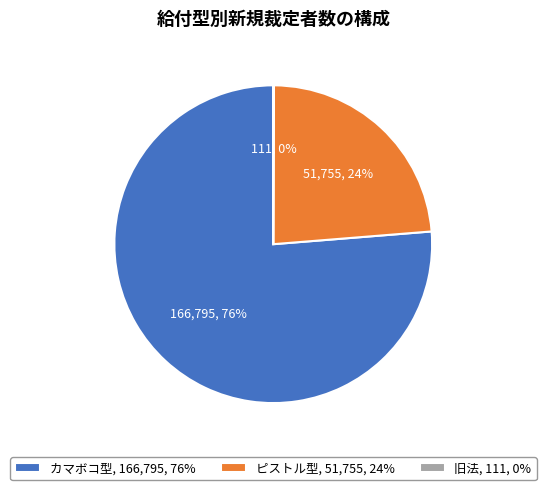

Is there a majority slice in this chart?

Yes